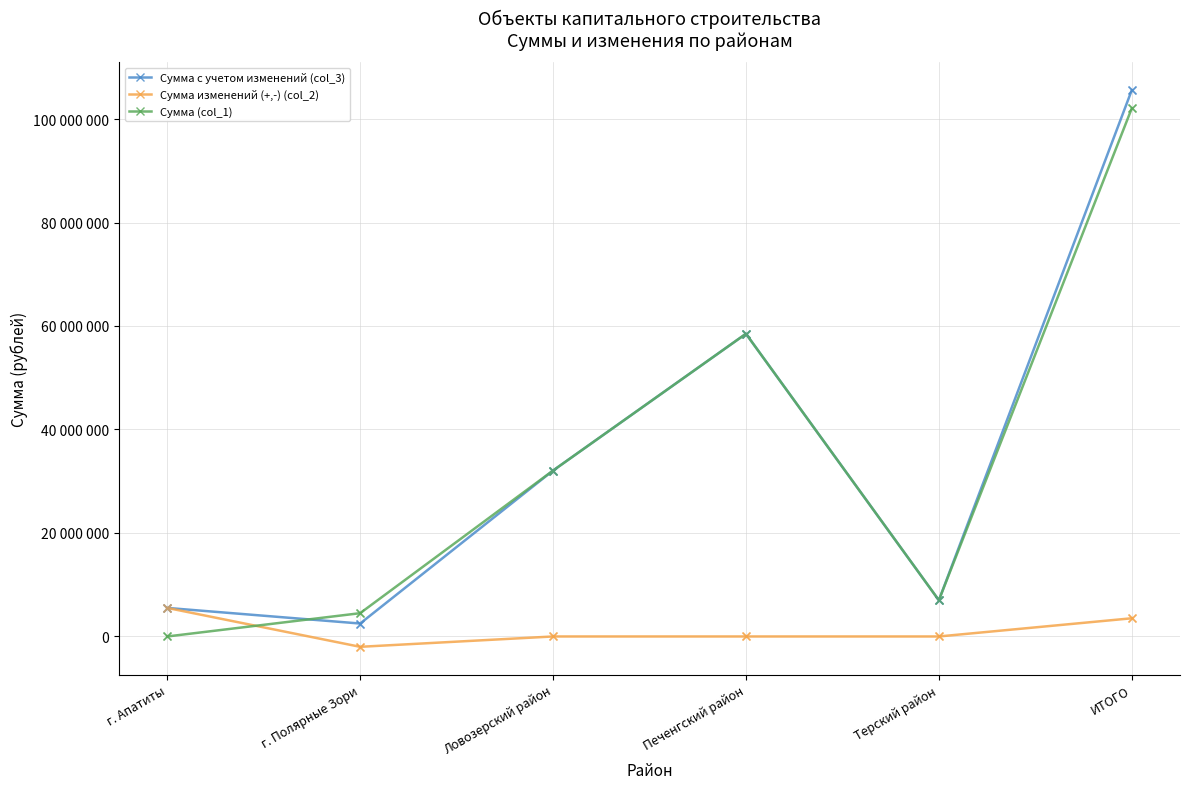

Is the value of Сумма с учетом изменений (col_3) at Ловозерский район greater than the value of Сумма изменений (+,-) (col_2) at ИТОГО?

Yes